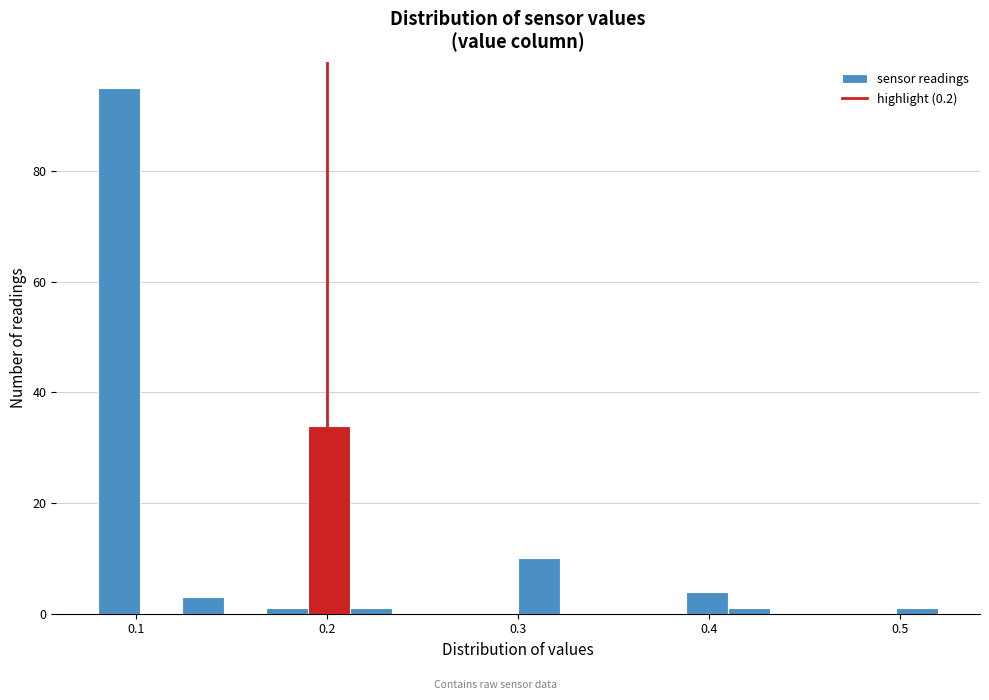

Around what value on the x-axis is the tallest bar? Give the approximate position of its centre, as read against the axis.

0.09